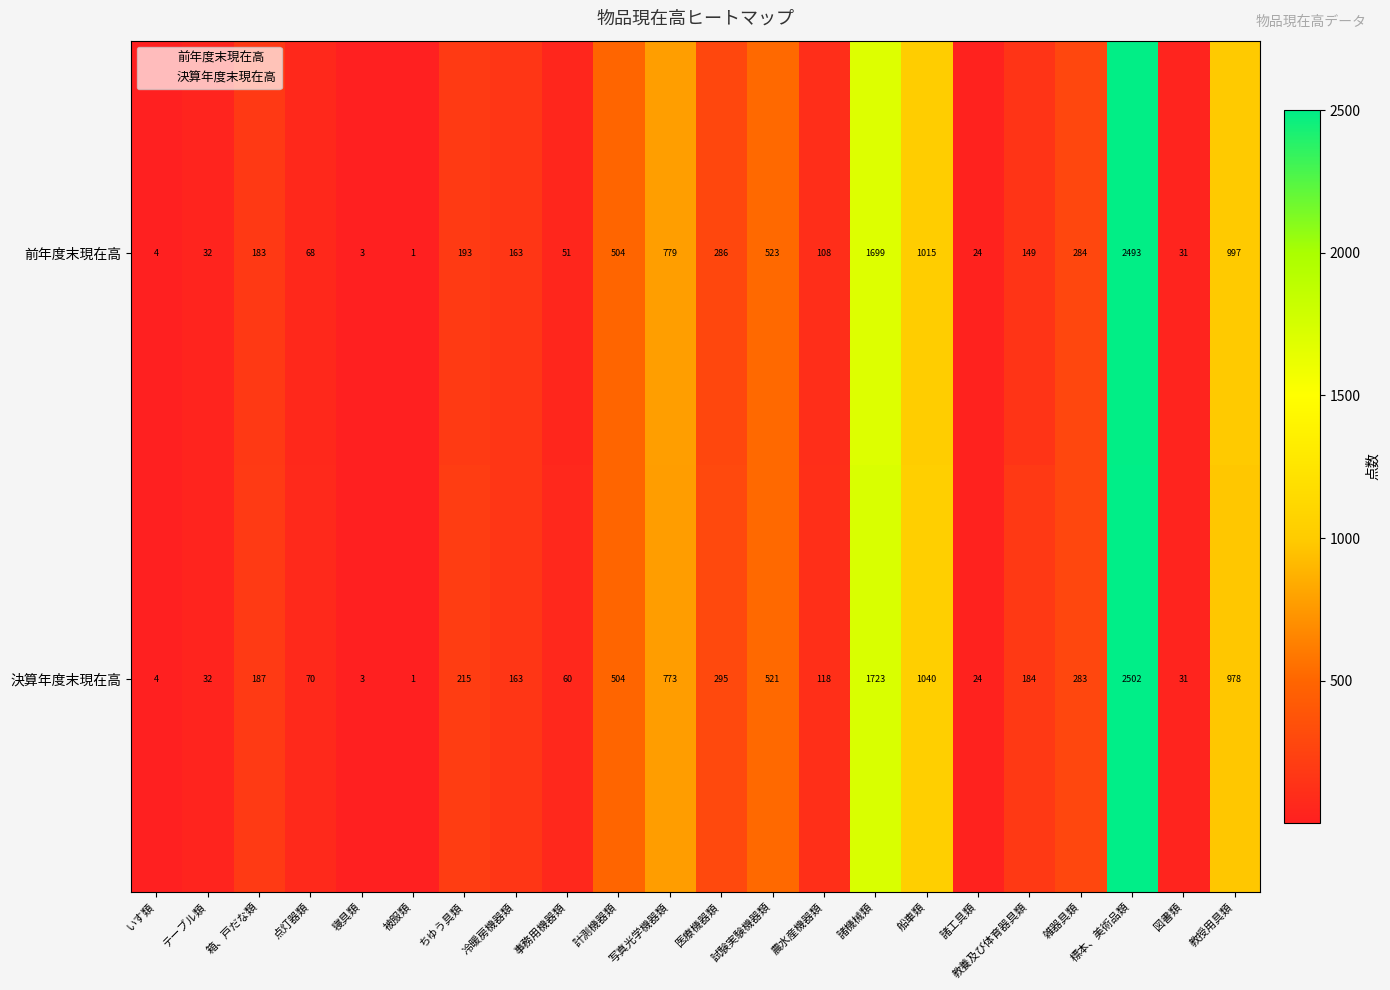

What value does the 決算年度末現在高 series have at 冷暖房機器類, to the nearest 10?

160